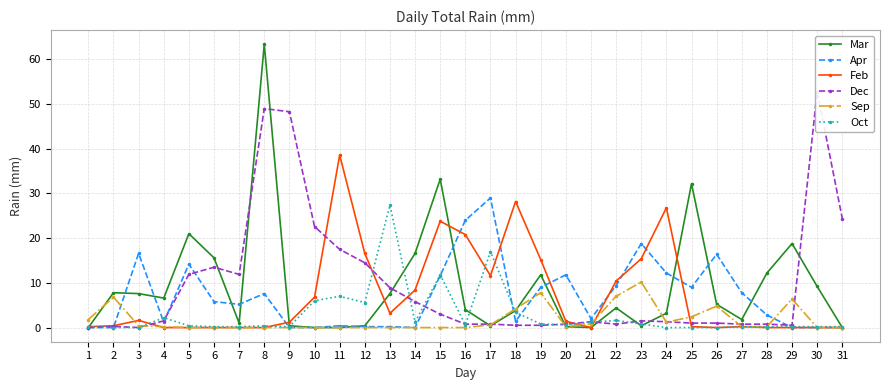

Which series has the largest range (max minus min)?

Mar